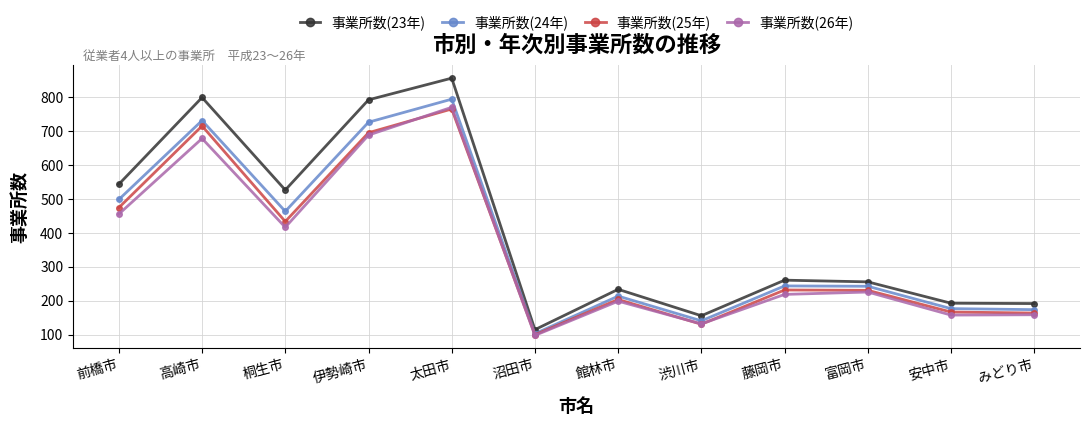

Which series has the largest total across all categories?

事業所数(23年)